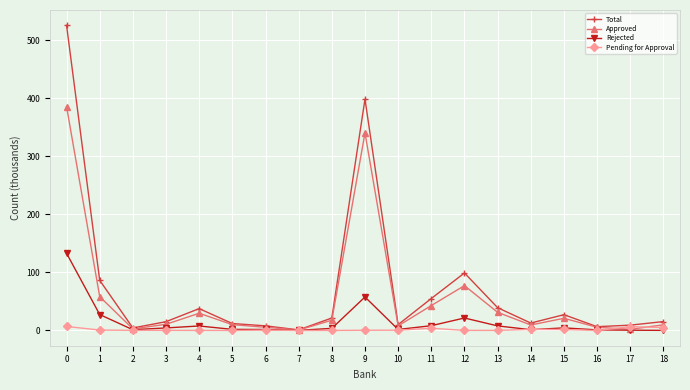

What is the greatest value displayed?

525.7